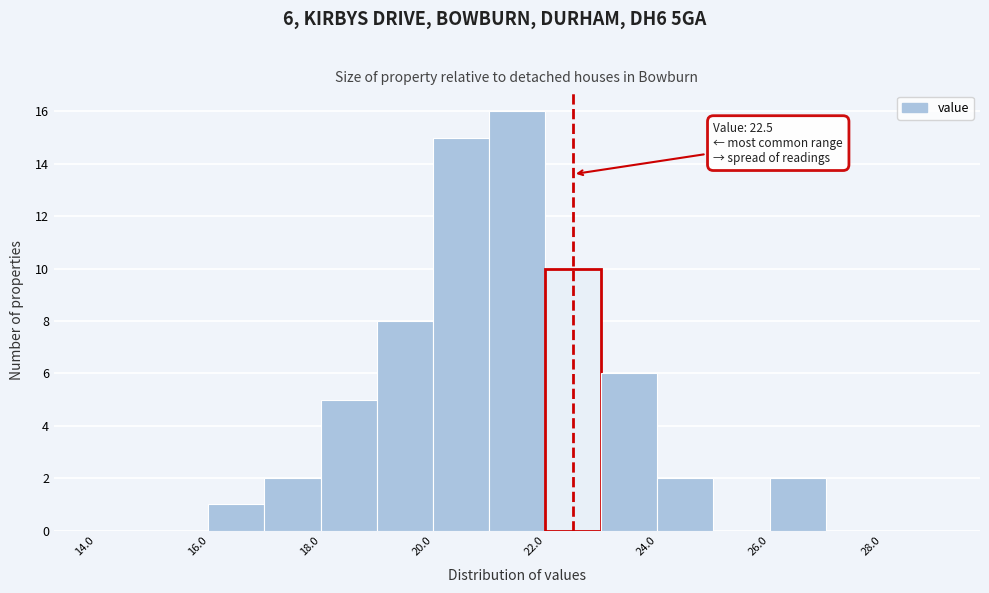

Over which range of the x-axis is the bar tallest?

21 to 22